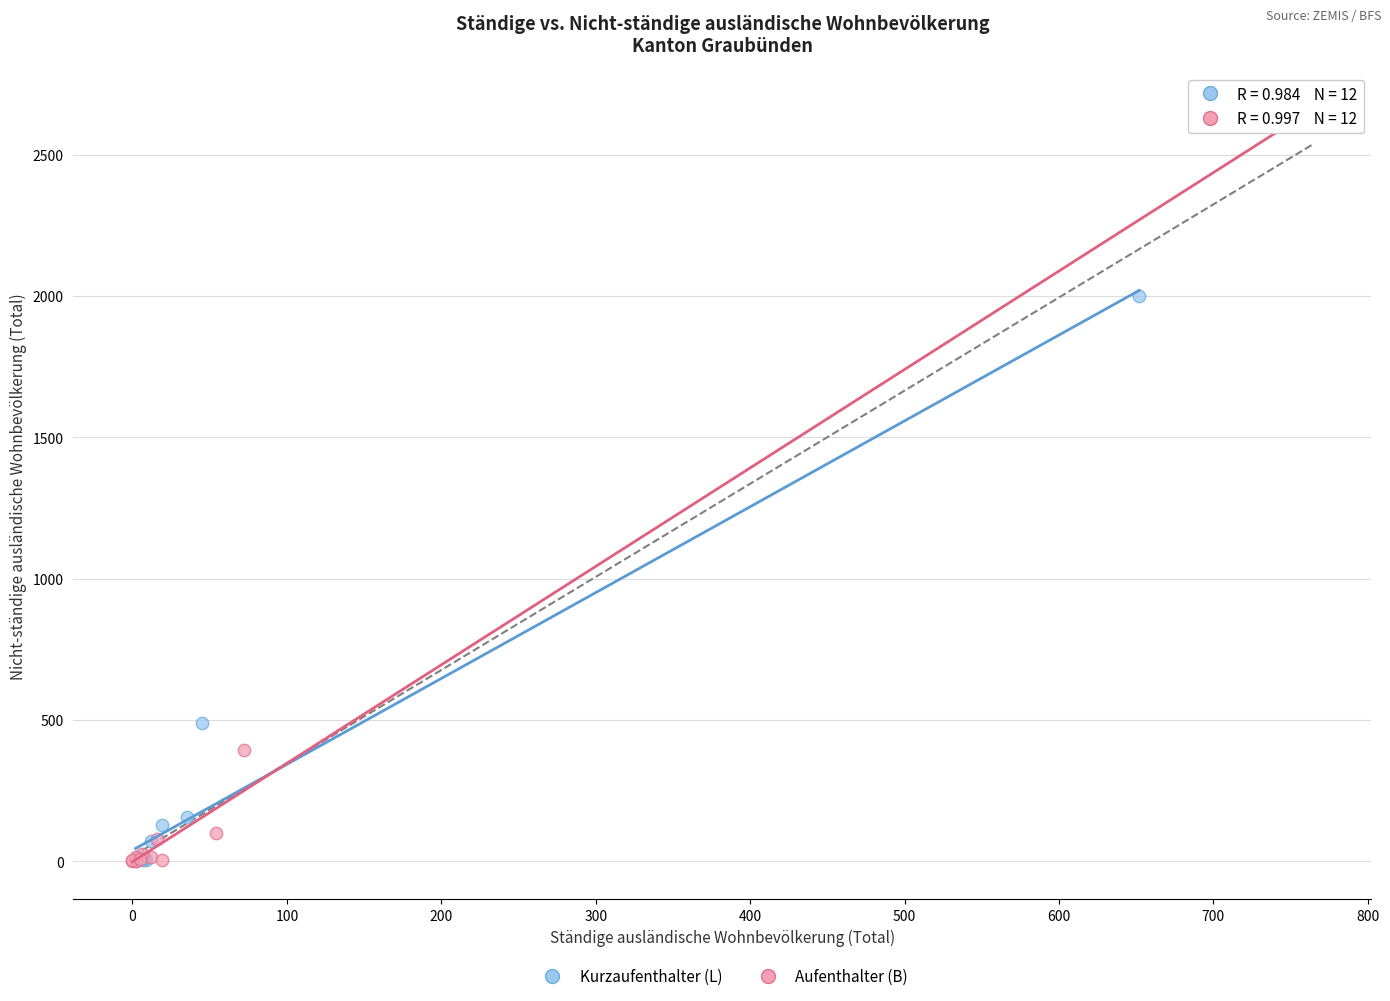

What are all the series names shown in the legend?

Kurzaufenthalter (L), Aufenthalter (B)